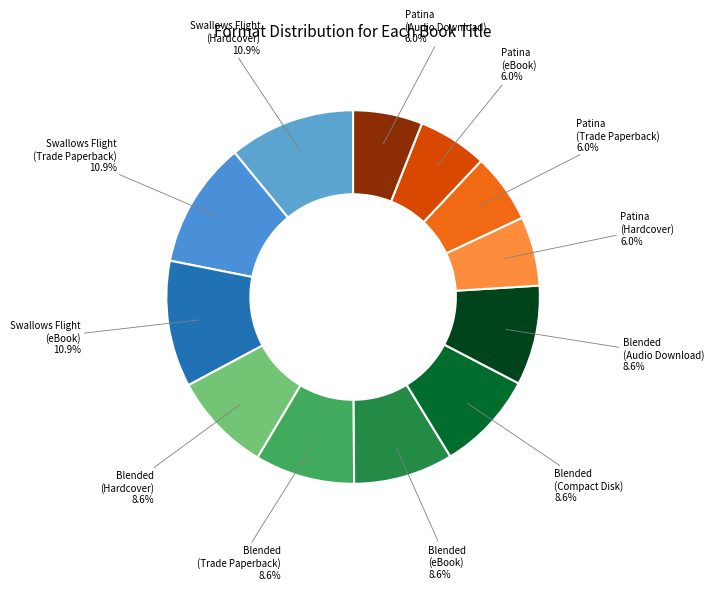

To the nearest percent, what is the average slice percentage?

8%